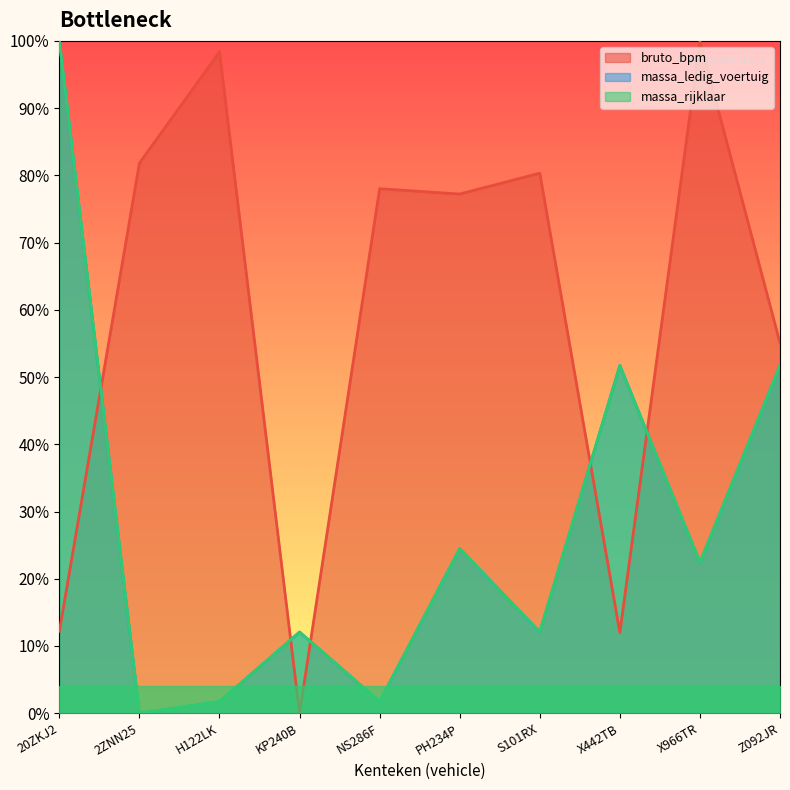

Reading right to left, extract all data points from this chart.

bruto_bpm: Z092JR=0.6	X966TR=1.0	X442TB=0.1	S101RX=0.8	PH234P=0.8	NS286F=0.8	KP240B=0.0	H122LK=1.0	2ZNN25=0.8	20ZKJ2=0.1
massa_ledig_voertuig: Z092JR=0.5	X966TR=0.2	X442TB=0.5	S101RX=0.1	PH234P=0.2	NS286F=0.0	KP240B=0.1	H122LK=0.0	2ZNN25=0.0	20ZKJ2=1.0
massa_rijklaar: Z092JR=0.5	X966TR=0.2	X442TB=0.5	S101RX=0.1	PH234P=0.2	NS286F=0.0	KP240B=0.1	H122LK=0.0	2ZNN25=0.0	20ZKJ2=1.0